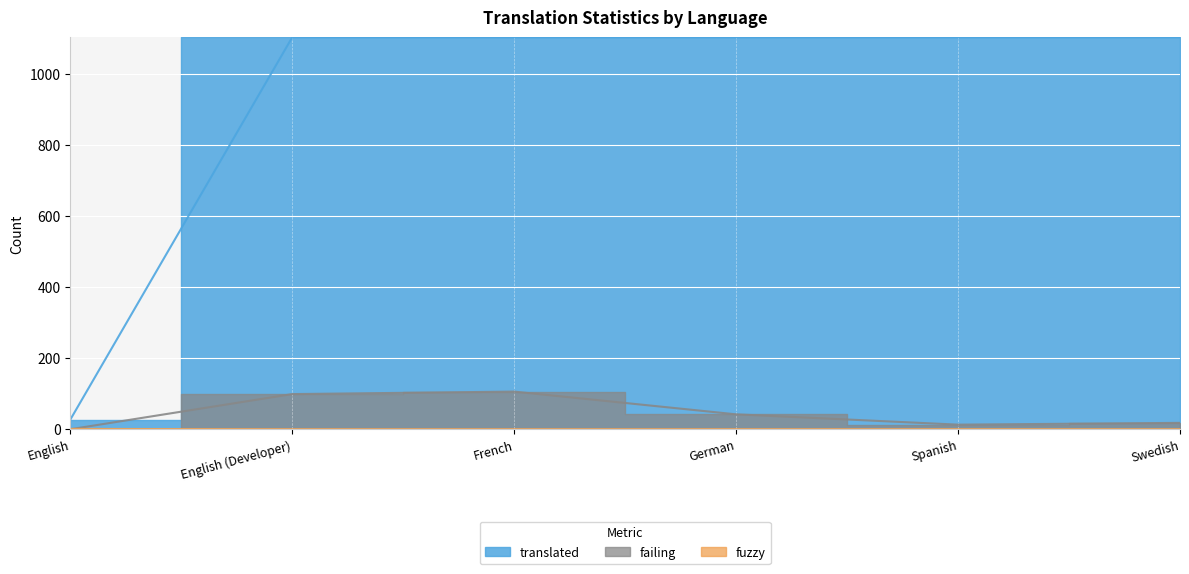

At which label is fuzzy closest to 0?

English (Developer)